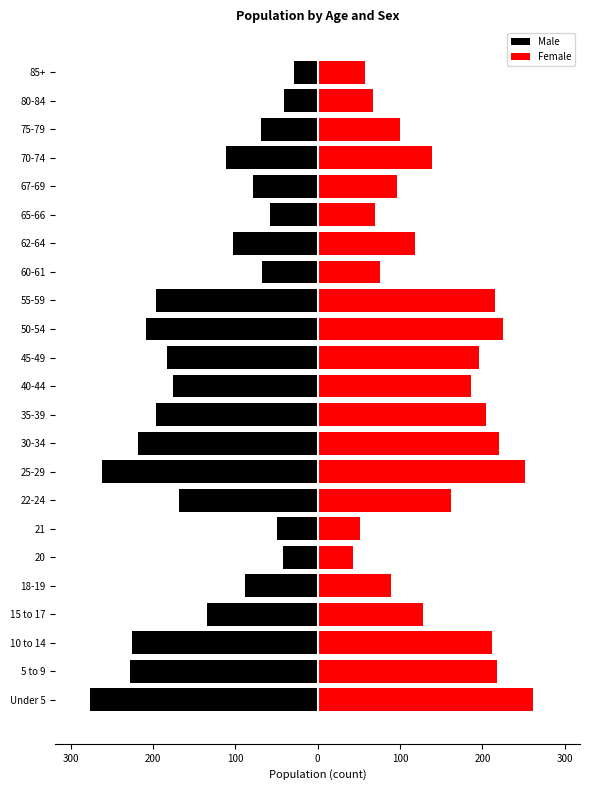

What is the average value of the Male series?

-140